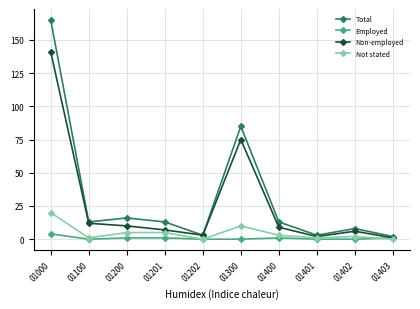

Which series has the widest spread of values?

Total